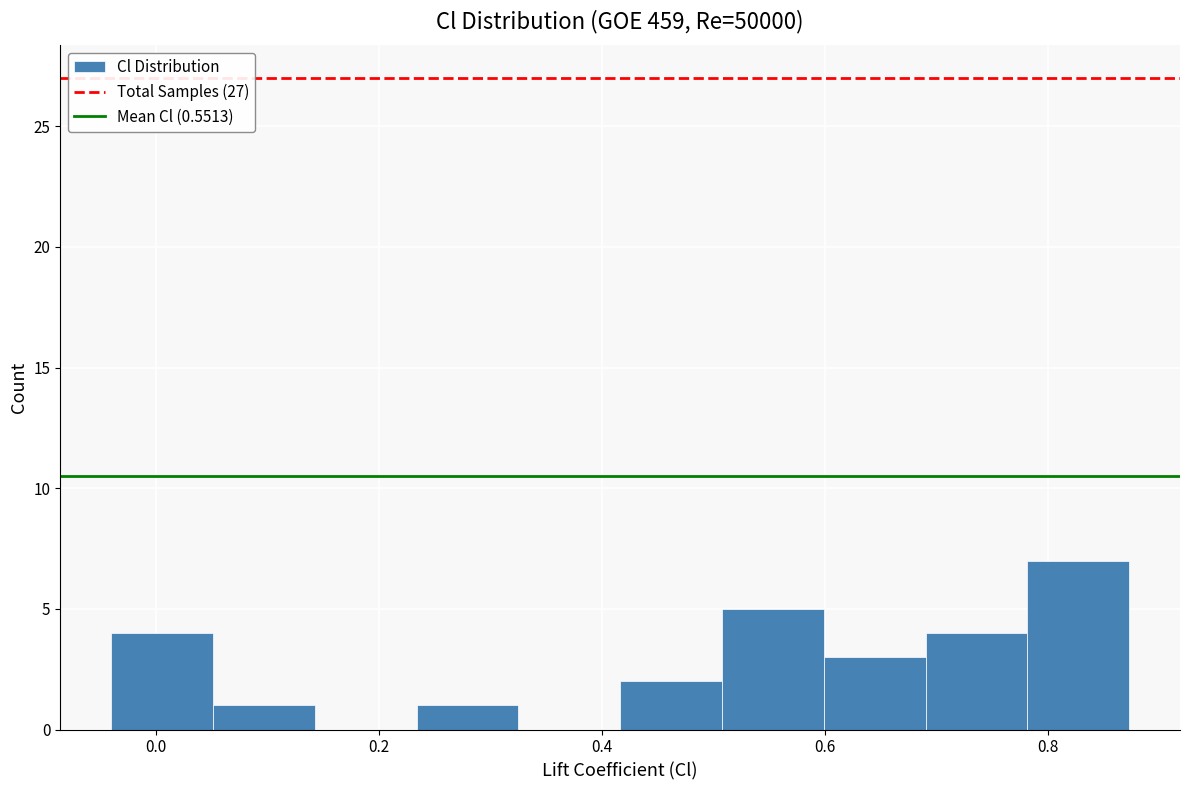

How tall is the bar that spans 0.24 to 0.32 on the x-axis? Neither the bar edges nor the heights are printed on the chart, so give them approximately, as read against the axes.

1